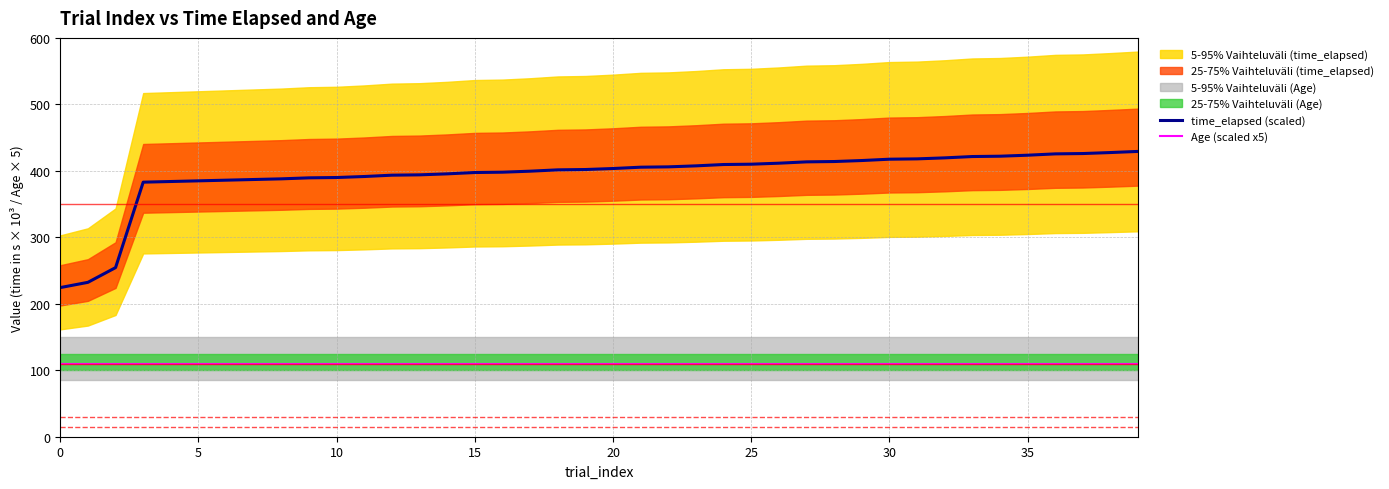

Is this an area chart (filled region under the line)?

No